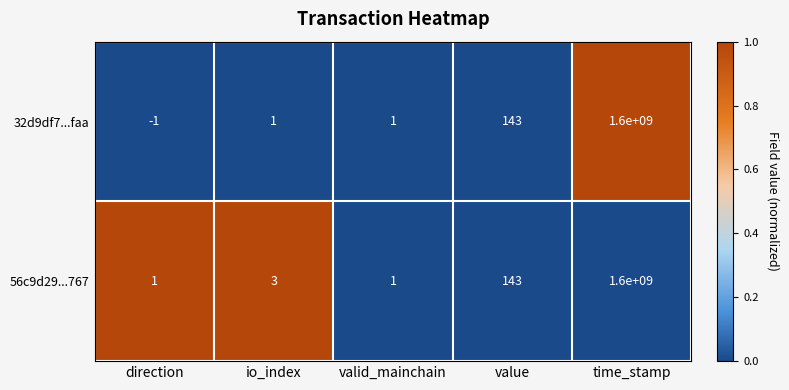

Which series changed the most between io_index and value?

32d9df7...faa